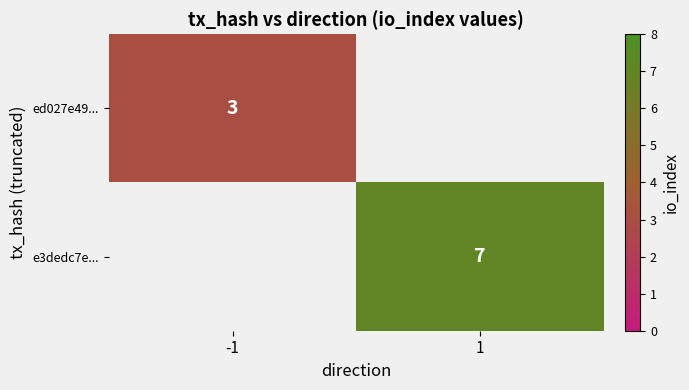

Is it true that e3dedc7e... equals 7 at 1?

True